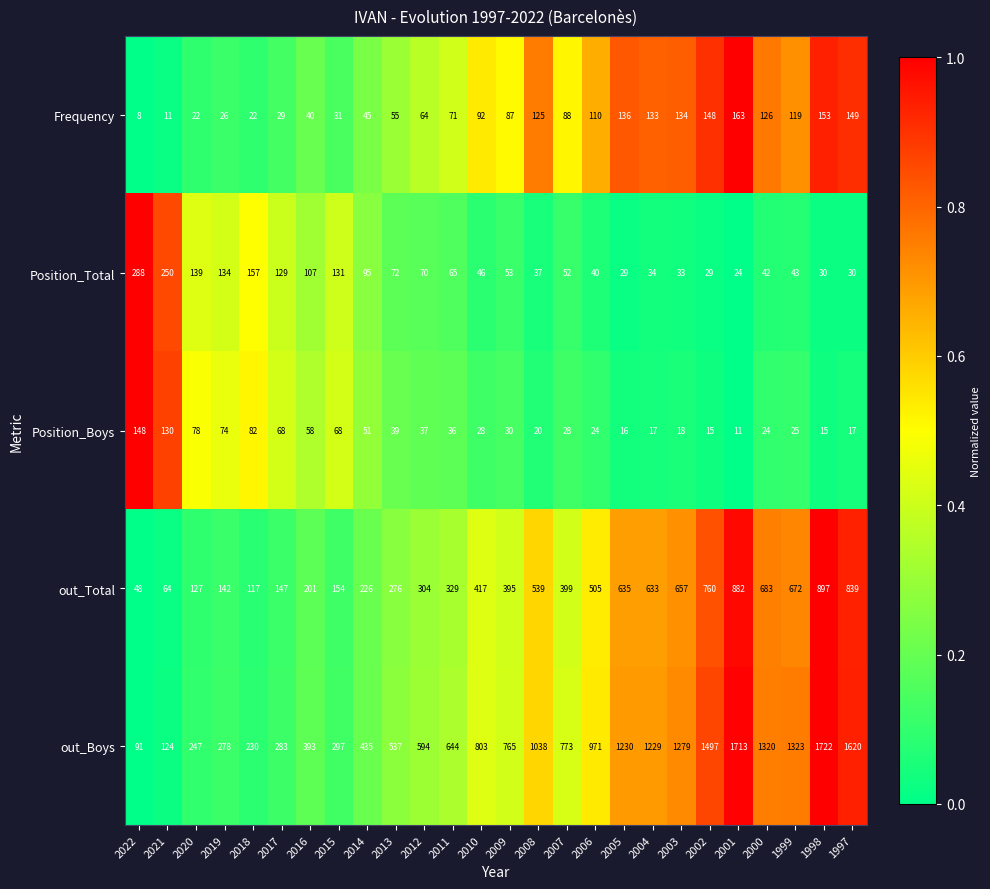

Count the number of categories in the chart.

26